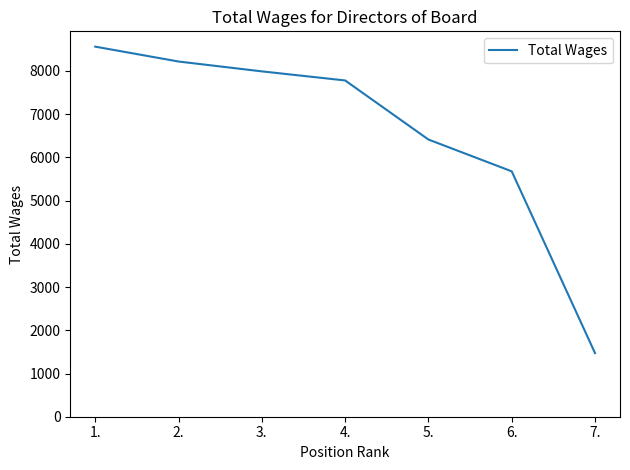

How many categories are shown in the chart?

7